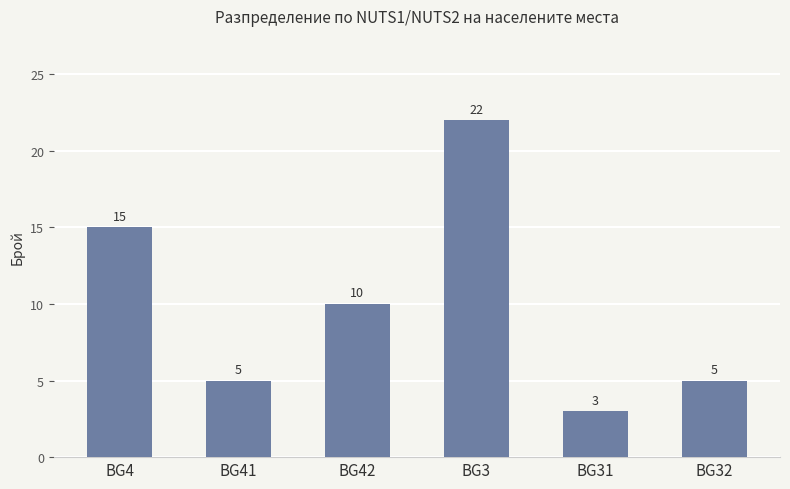

The value at BG4 is 15. True or false?

True